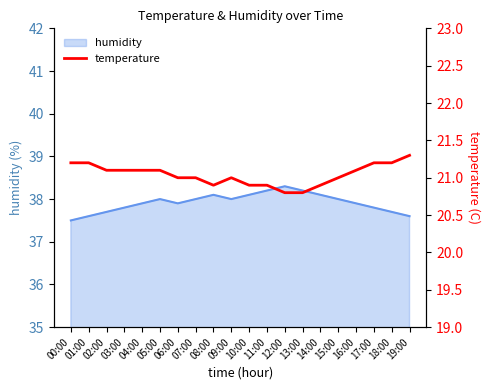

What is the greatest value displayed?

21.3